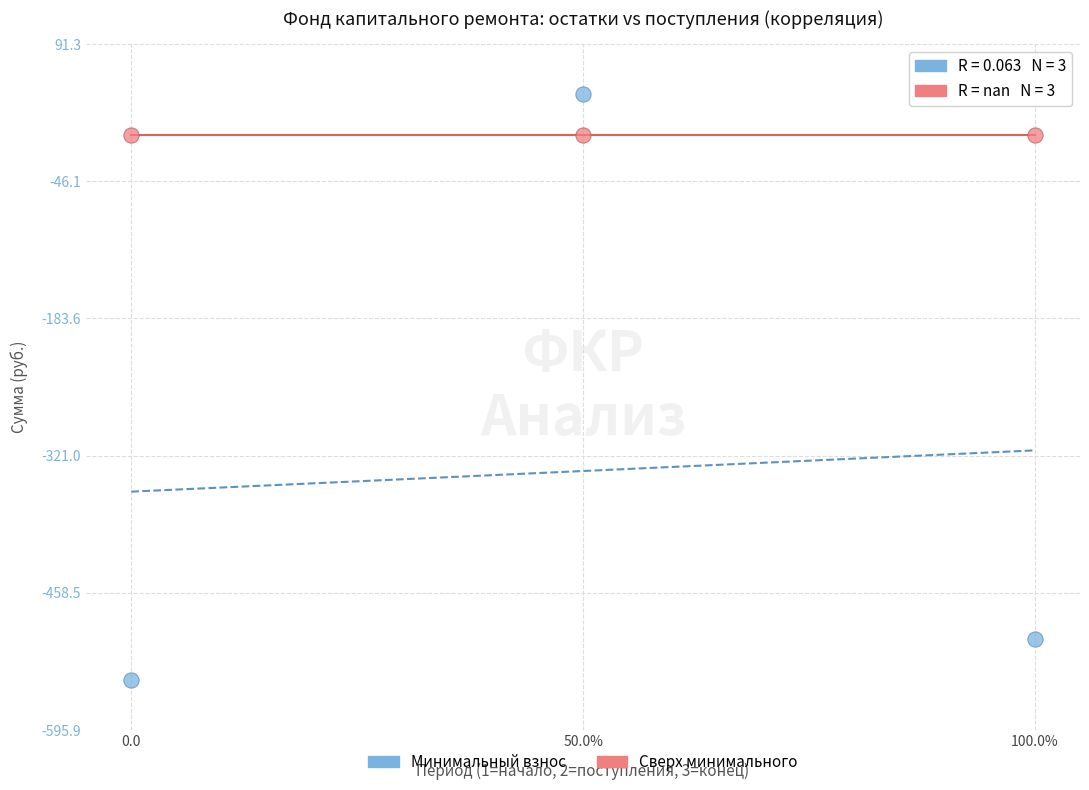

Which series reaches the maximum Y coordinate?

Минимальный взнос